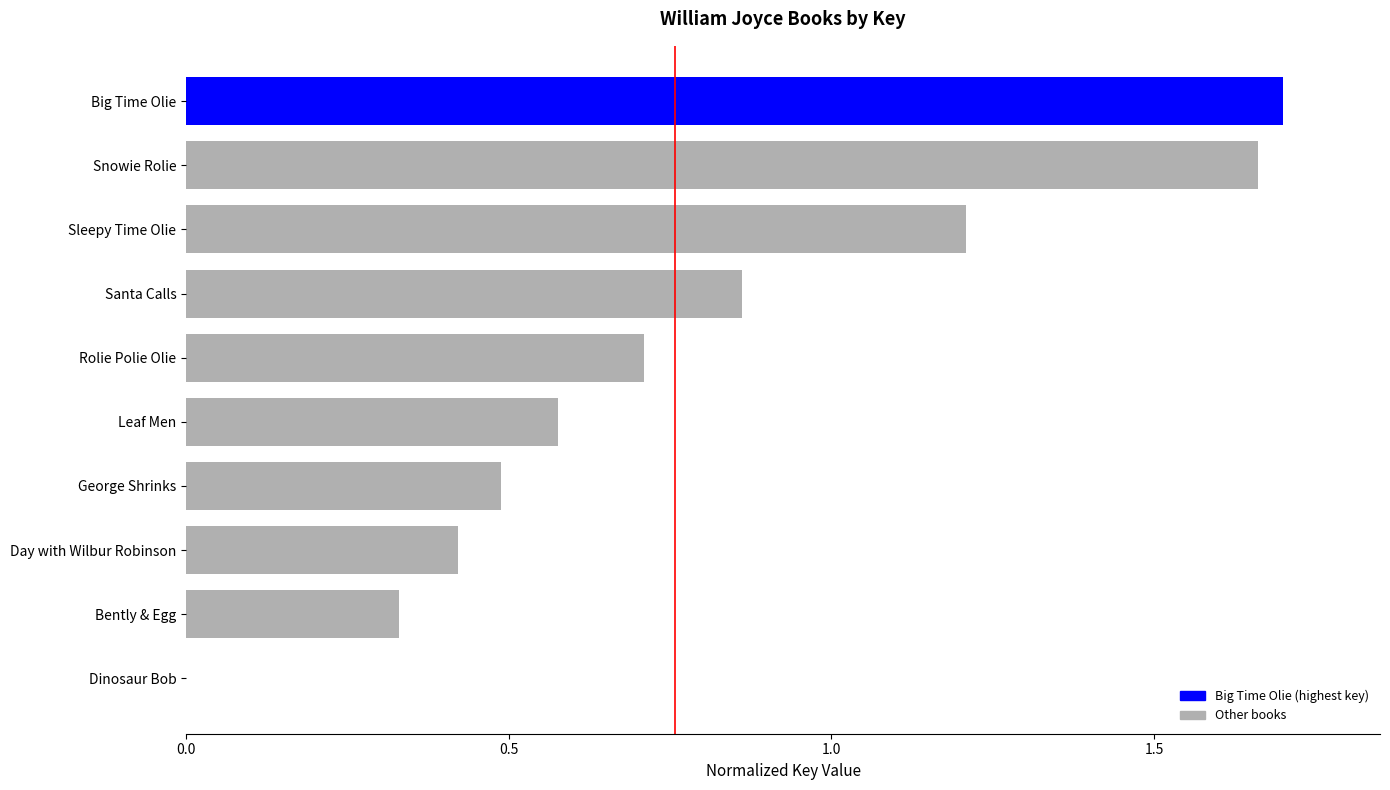

What is the sum of all values?

8.0